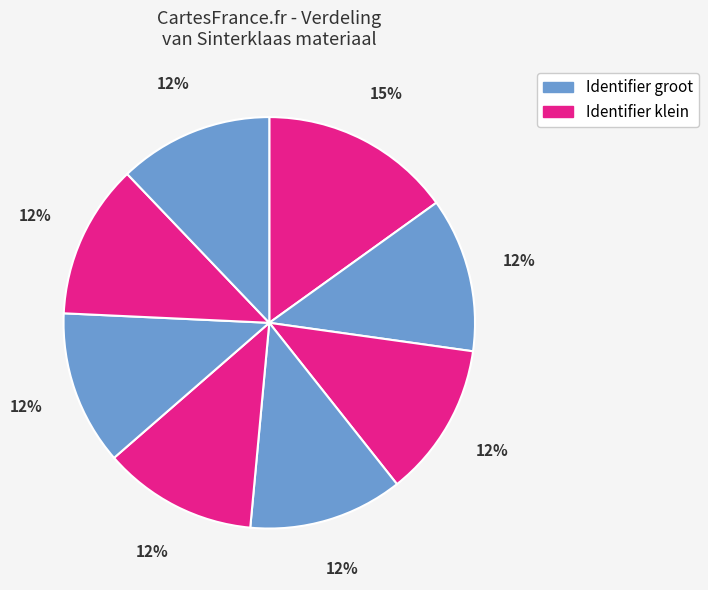

Count the number of slices in the pie.

8